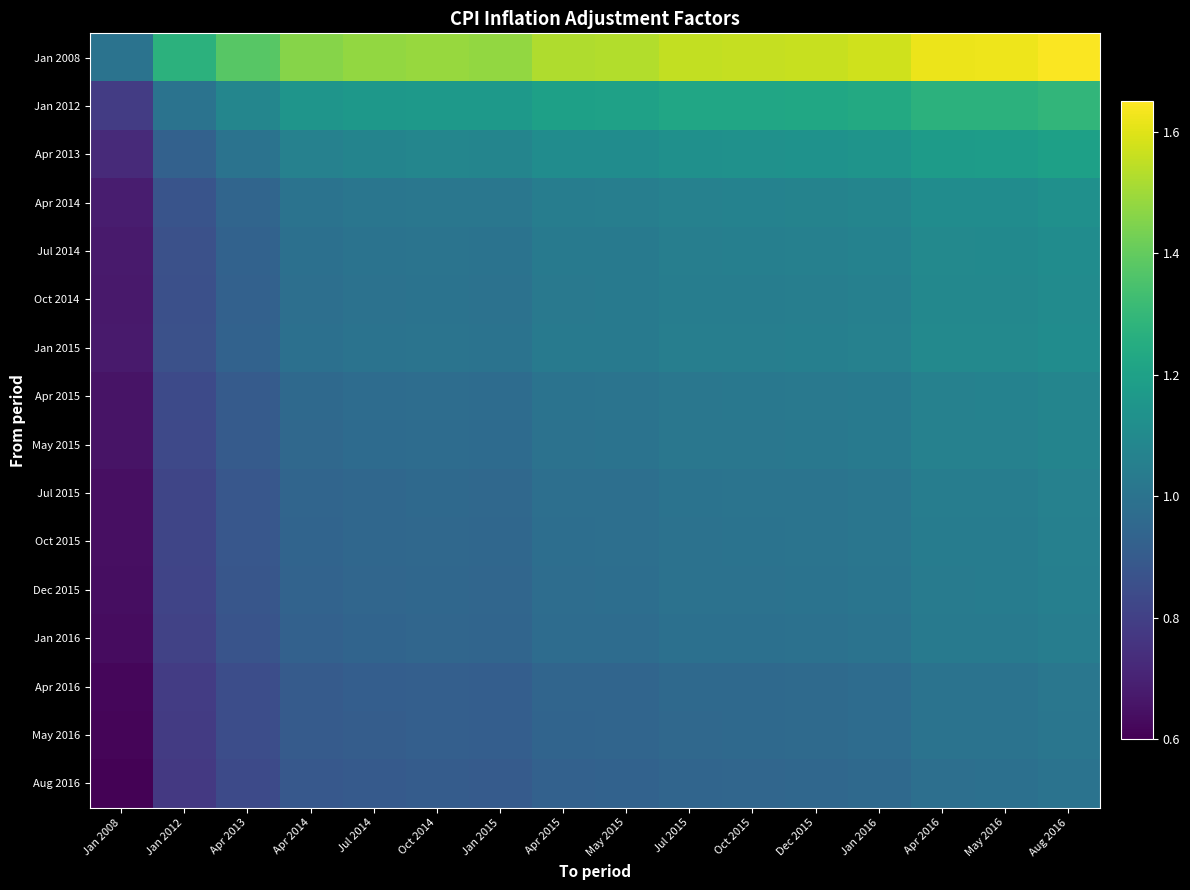

At which category is the sum across all series the highest?

Aug 2016